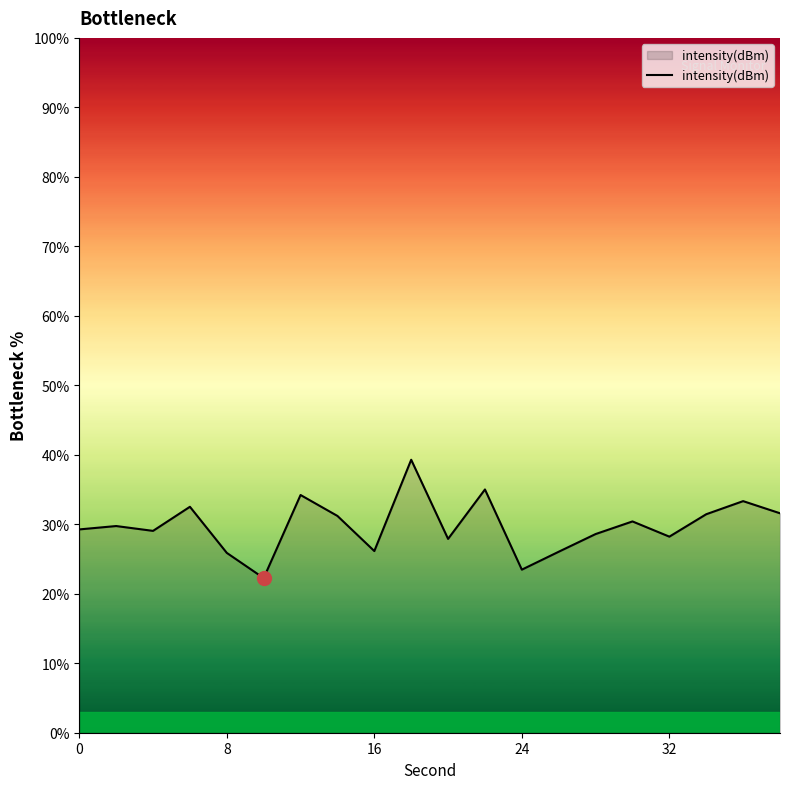

What is the difference between the maximum and minimum values?

17.0